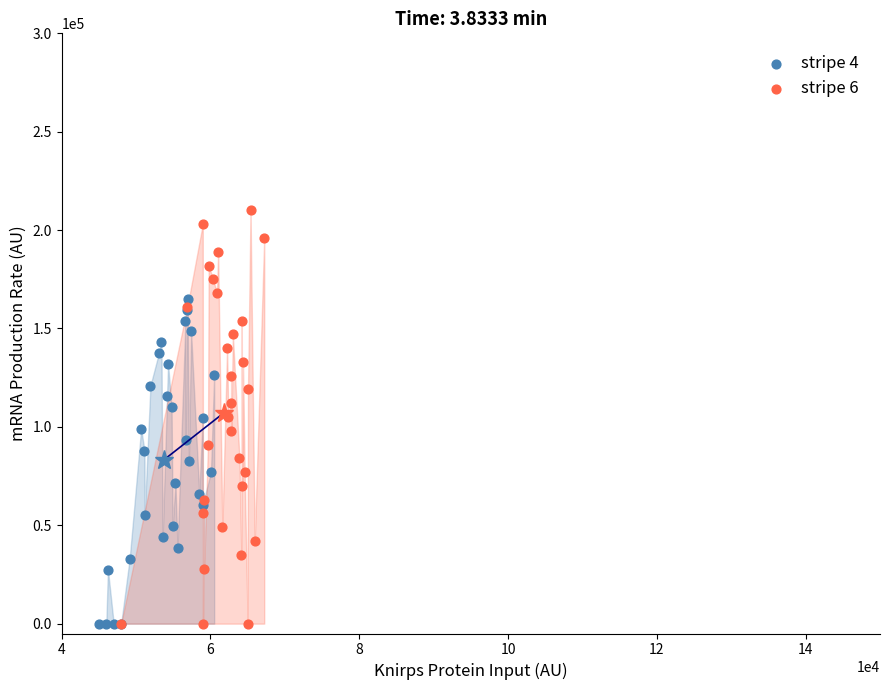

What are all the series names shown in the legend?

stripe 4, stripe 6